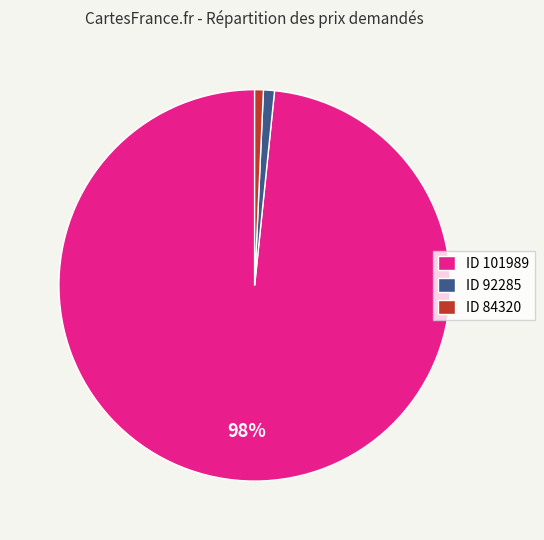

To the nearest percent, what percentage of the pie is ID 92285?

1%